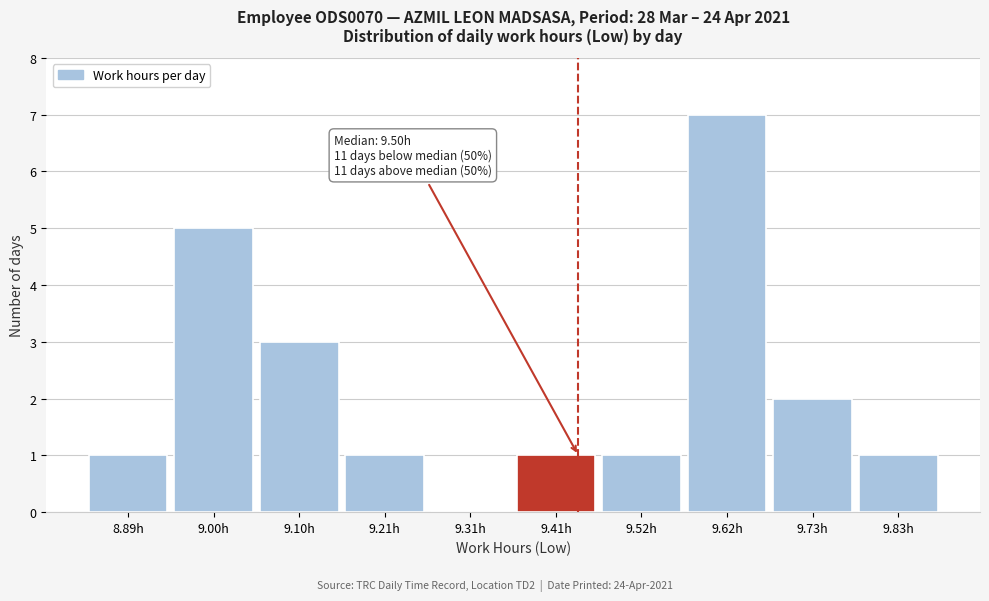

Reading right to left, list all the values displayed in this chart.

9.83h=1	9.73h=2	9.62h=7	9.52h=1	9.41h=1	9.31h=0	9.21h=1	9.10h=3	9.00h=5	8.89h=1